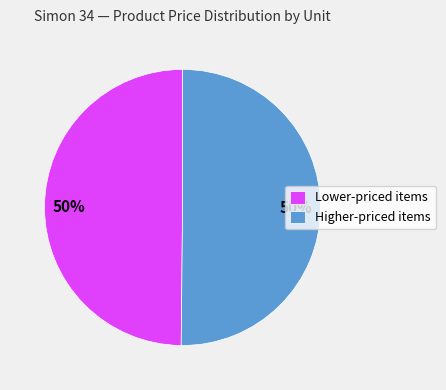

How many slices are in this pie chart?

2